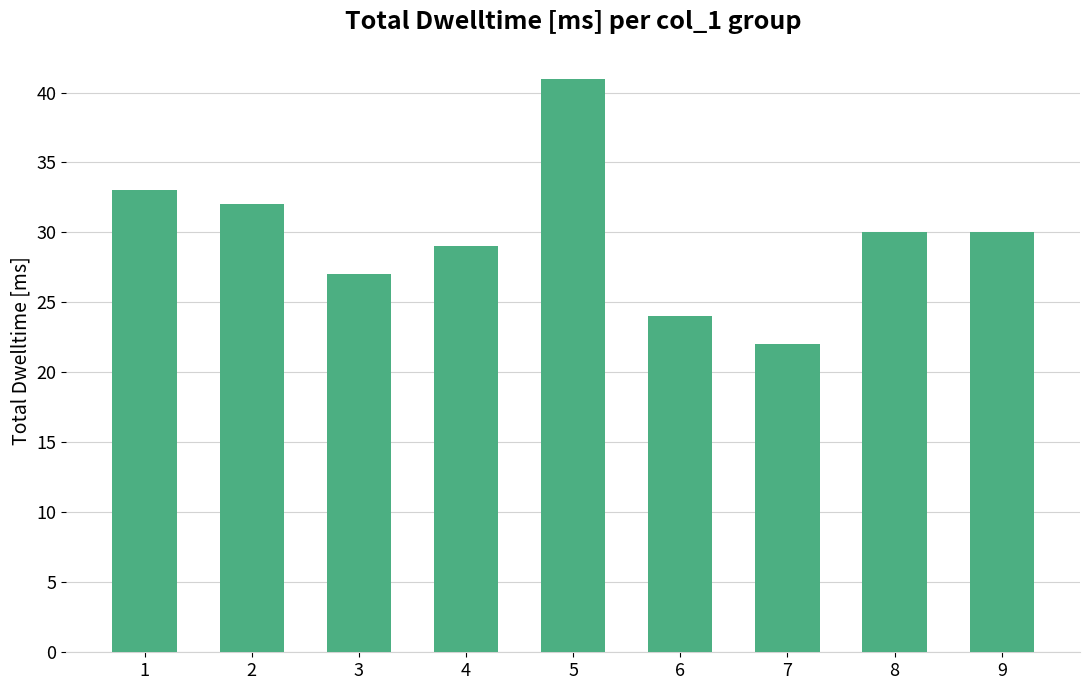

How many categories are shown in the chart?

9